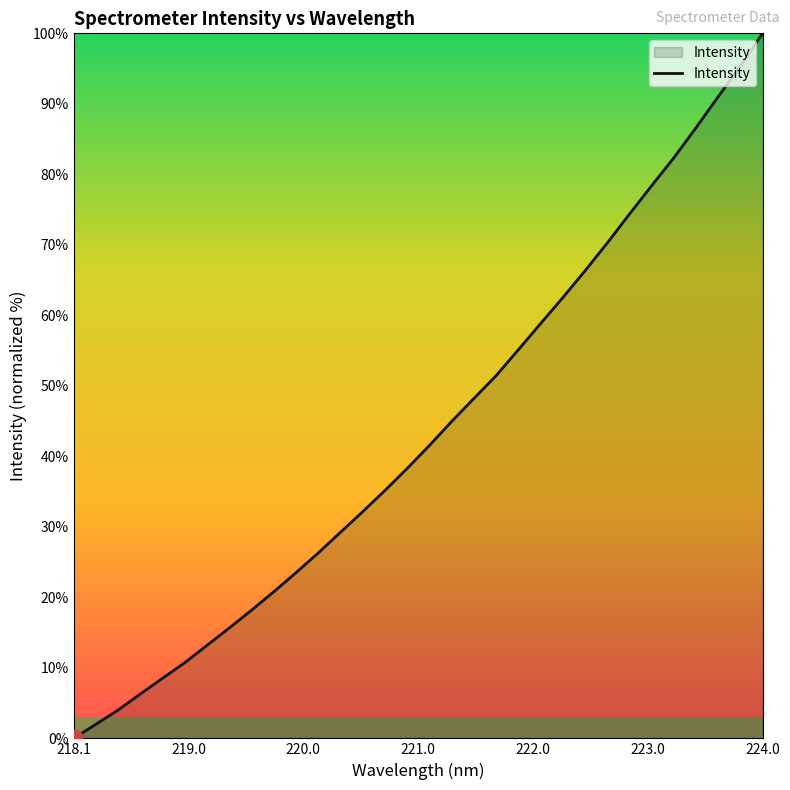

What is the maximum value shown in the chart?

100.0